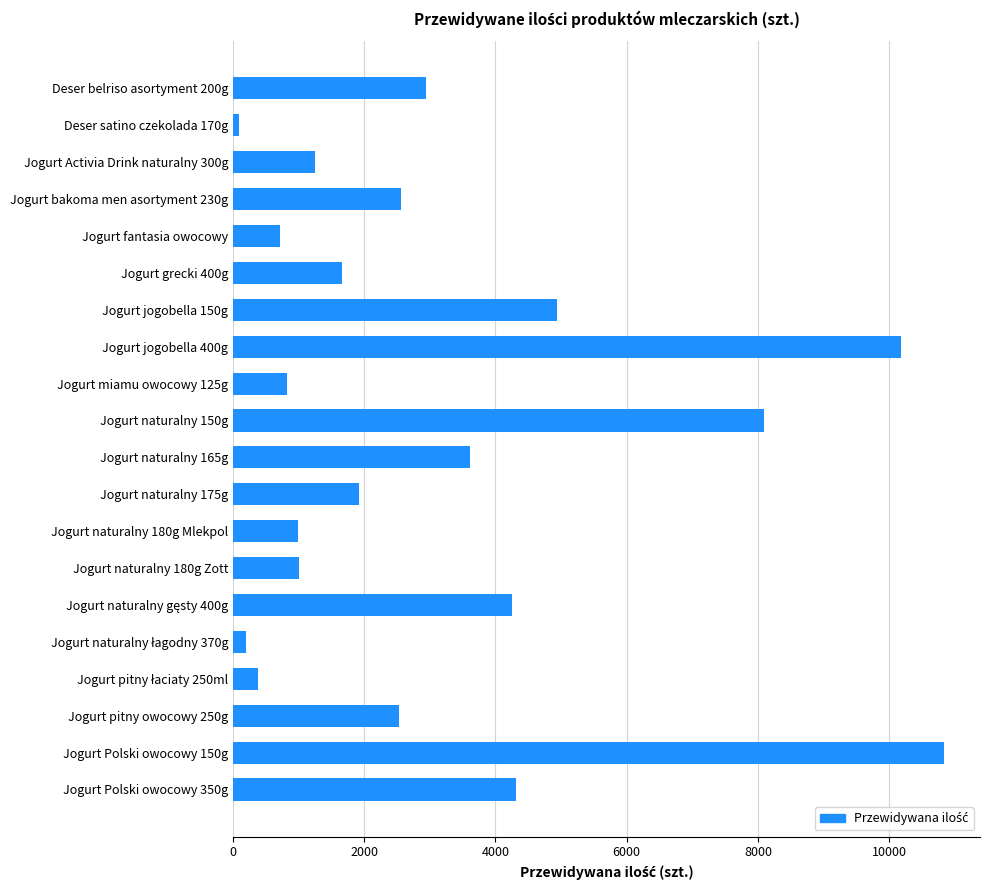

Are the bars horizontal?

Yes